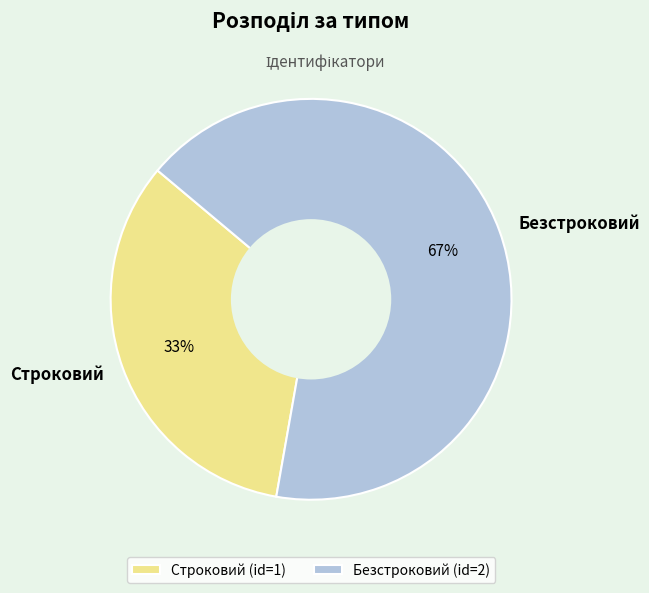

To the nearest percent, what is the average slice percentage?

50%